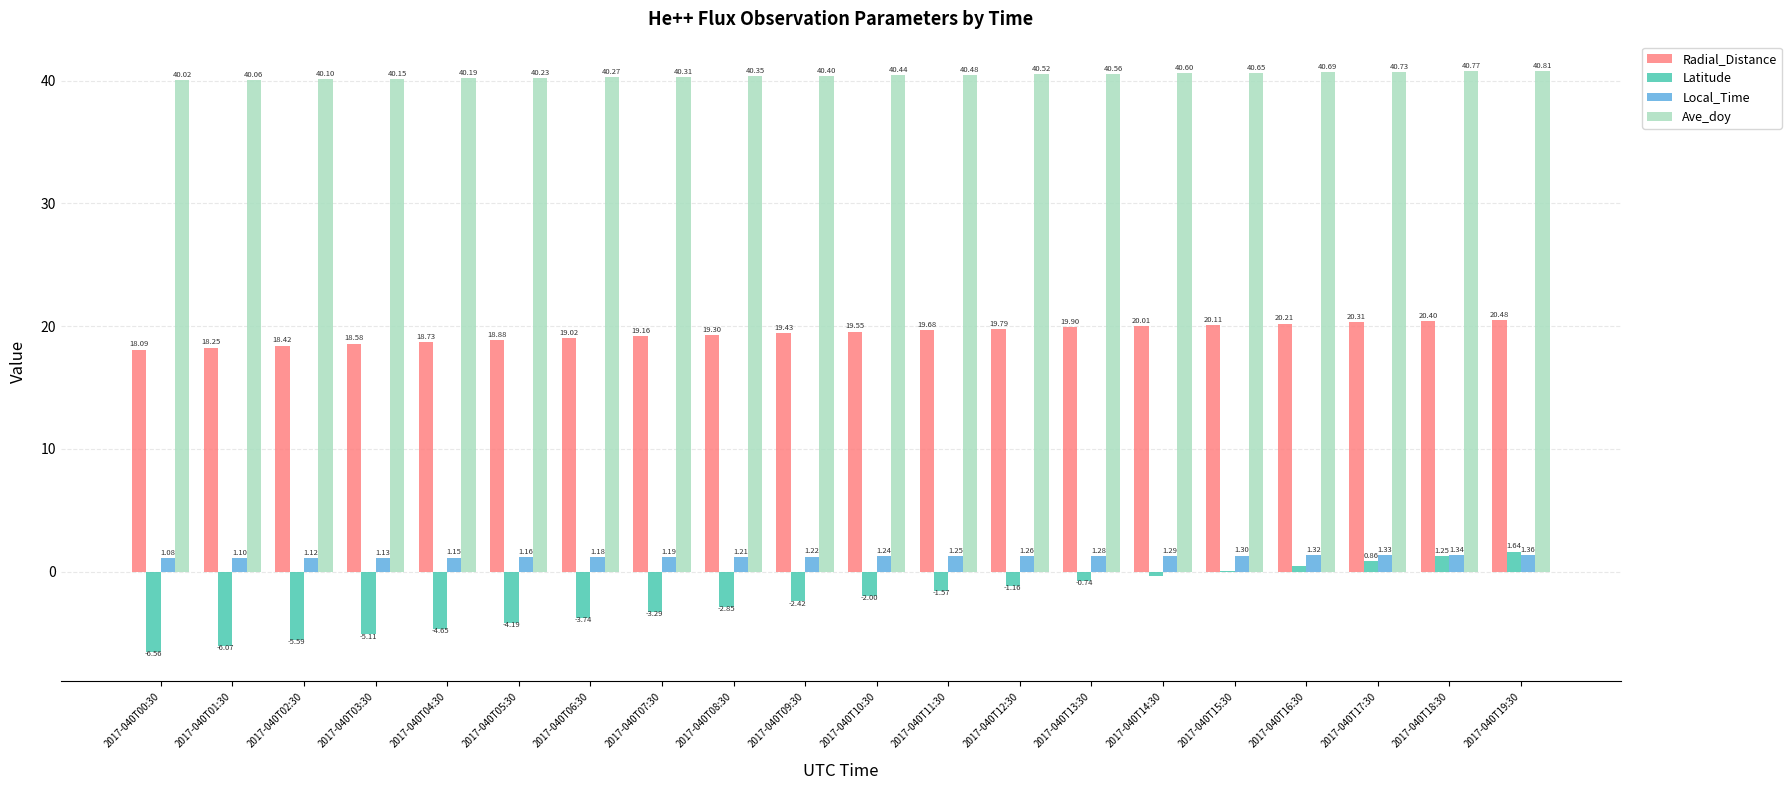

The Ave_doy series shows 15.2 at 2017-040T02:30. True or false?

False